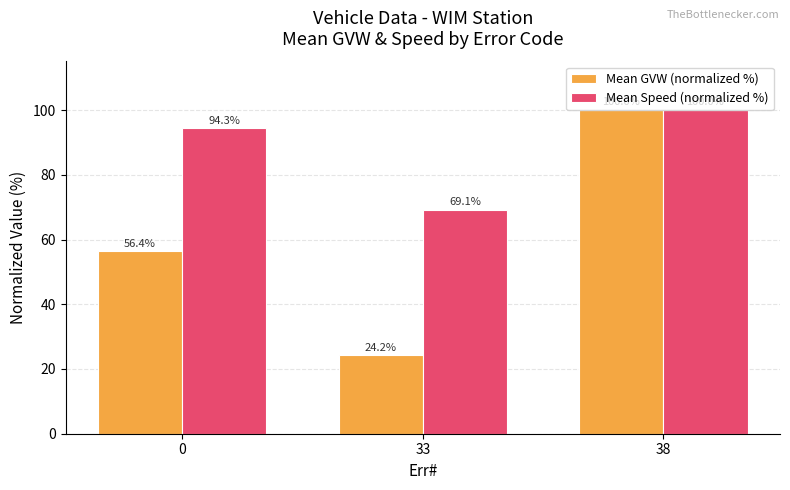

What is the minimum value shown in the chart?

24.2